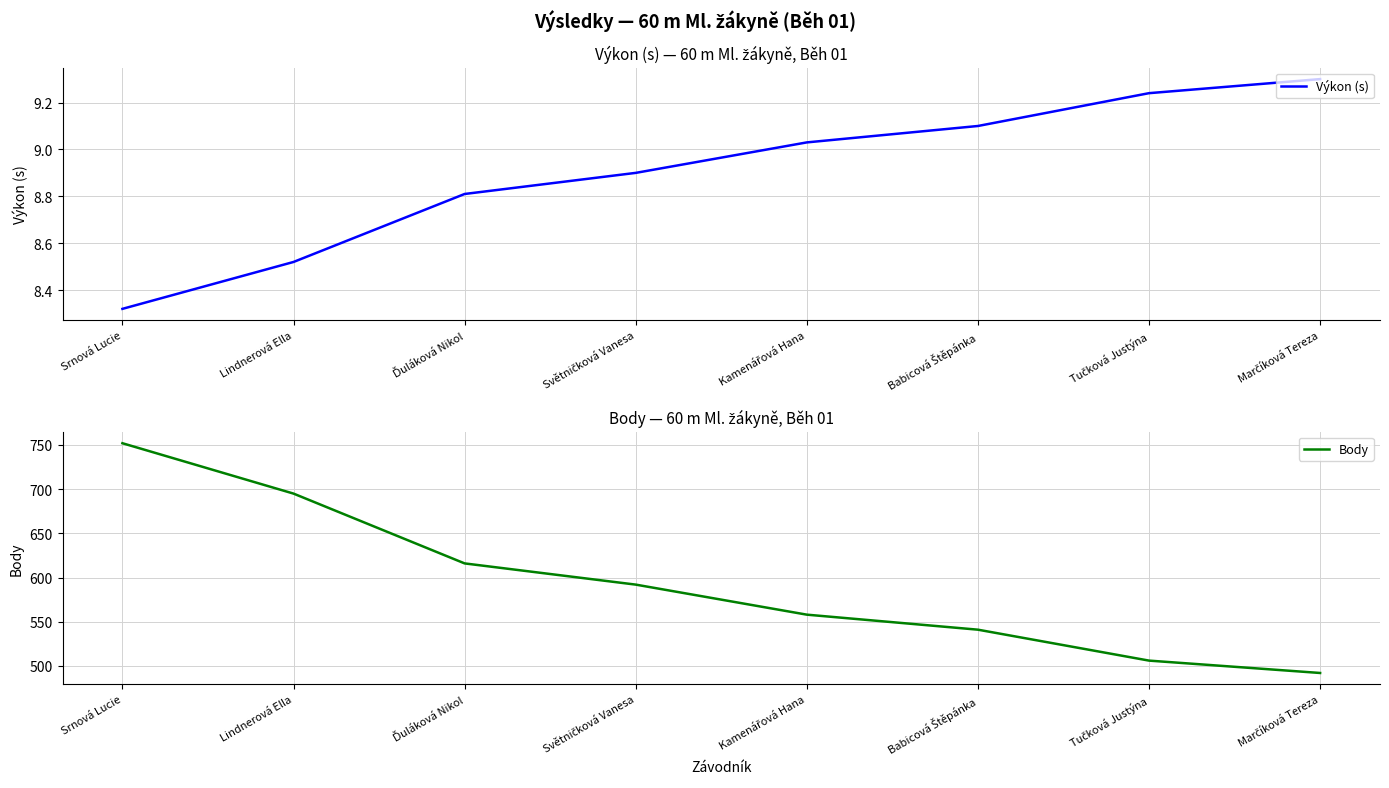

What is the average value of the Výkon (s) series?

8.9